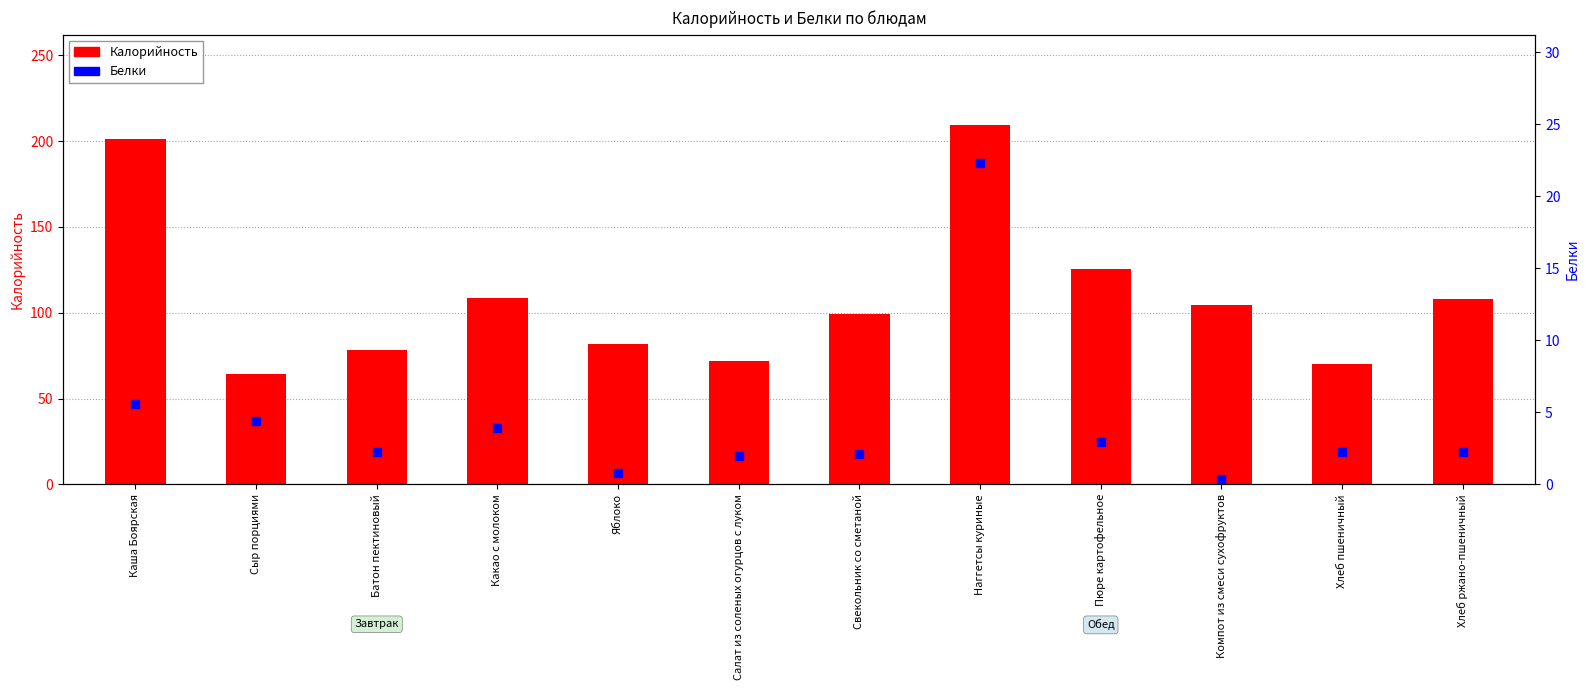

Which series reaches the maximum Y coordinate?

Калорийность